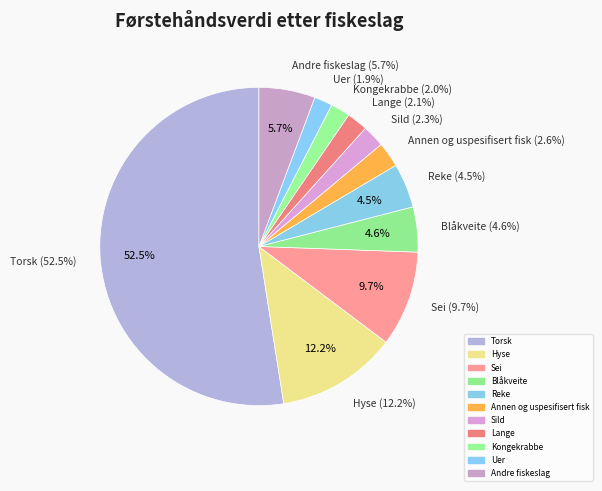

To the nearest percent, what is the difference between the largest and smallest slice percentages?

51%